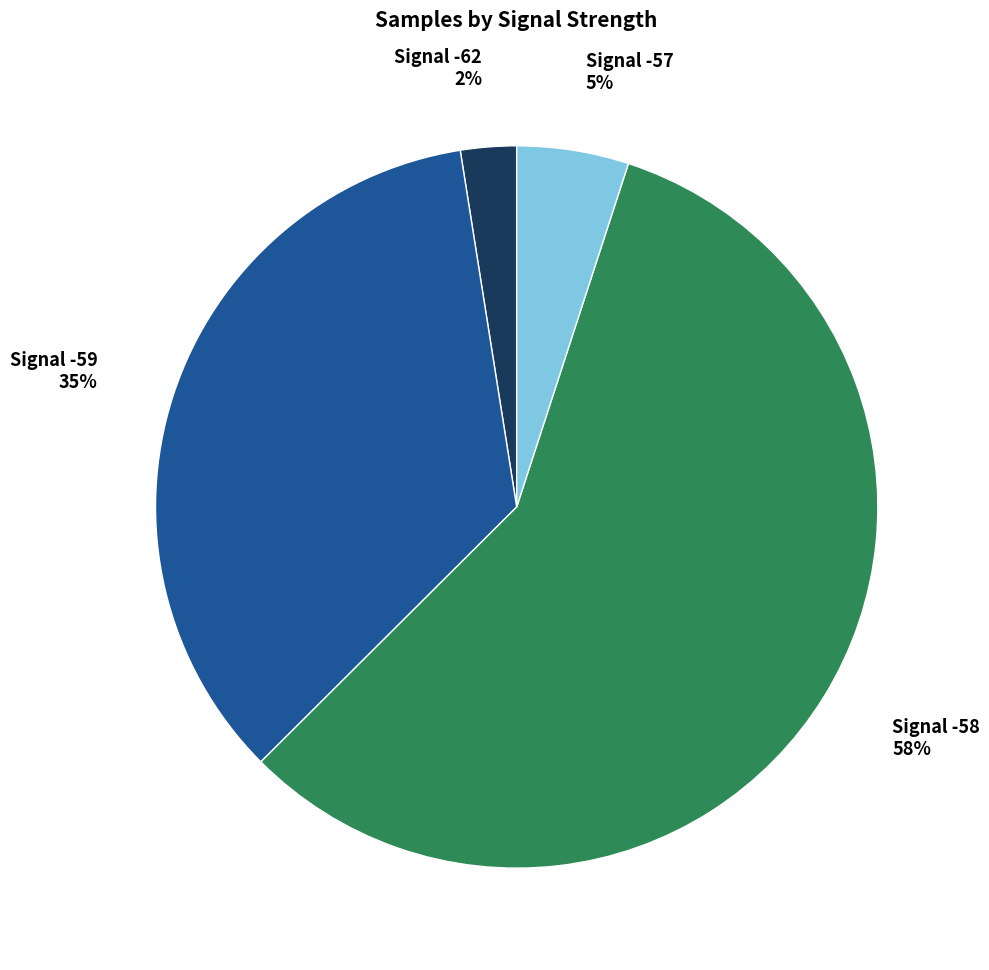

To the nearest percent, what portion does Signal -59 represent?

35%